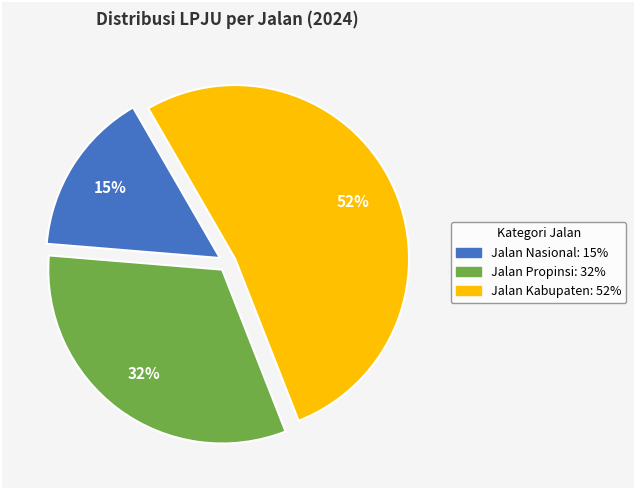

To the nearest percent, what is the difference between the largest and smallest slice percentages?

37%